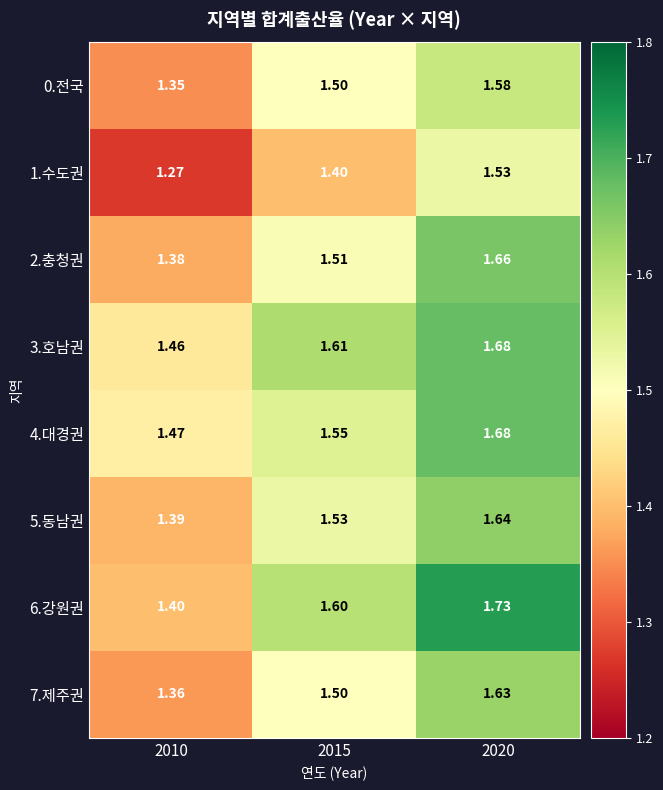

Reading left to right, list all the values displayed in this chart.

0.전국: 2010=1.4	2015=1.5	2020=1.6
1.수도권: 2010=1.3	2015=1.4	2020=1.5
2.충청권: 2010=1.4	2015=1.5	2020=1.7
3.호남권: 2010=1.5	2015=1.6	2020=1.7
4.대경권: 2010=1.5	2015=1.6	2020=1.7
5.동남권: 2010=1.4	2015=1.5	2020=1.6
6.강원권: 2010=1.4	2015=1.6	2020=1.7
7.제주권: 2010=1.4	2015=1.5	2020=1.6